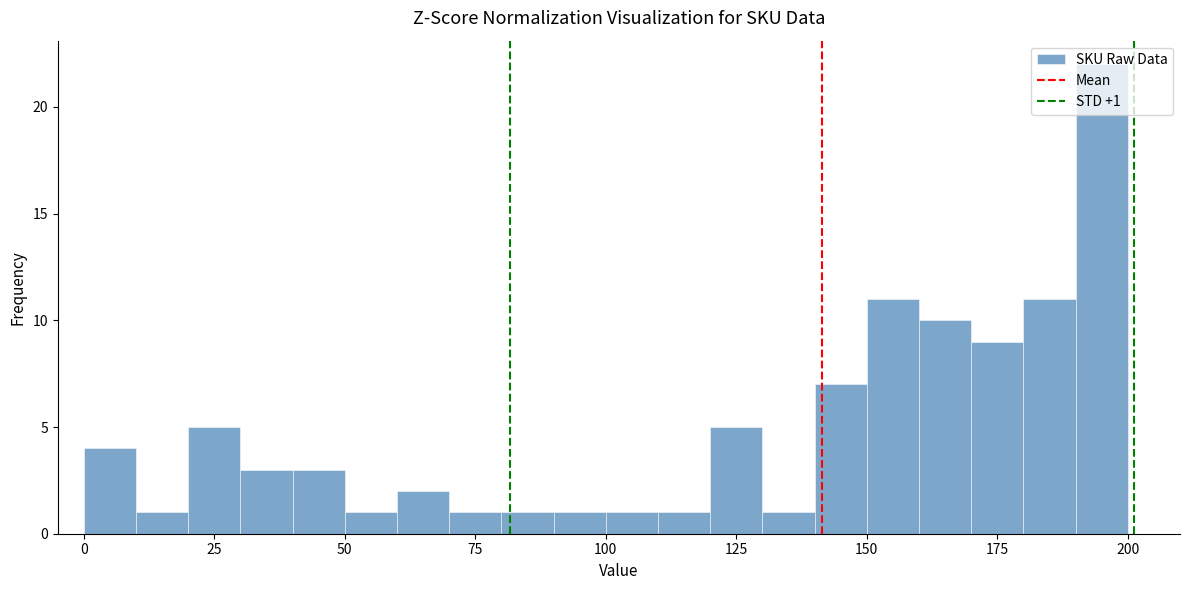

Around what value on the x-axis is the tallest bar? Give the approximate position of its centre, as read against the axis.

195